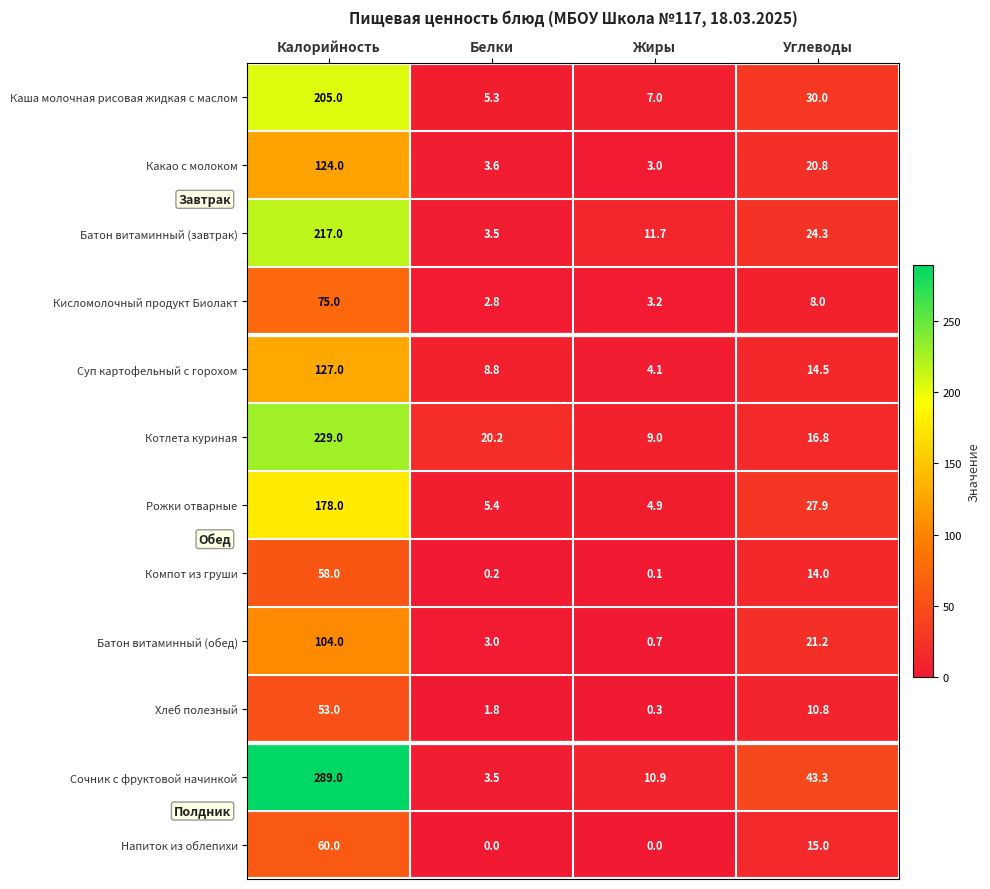

What is the maximum value for Хлеб полезный?

53.0